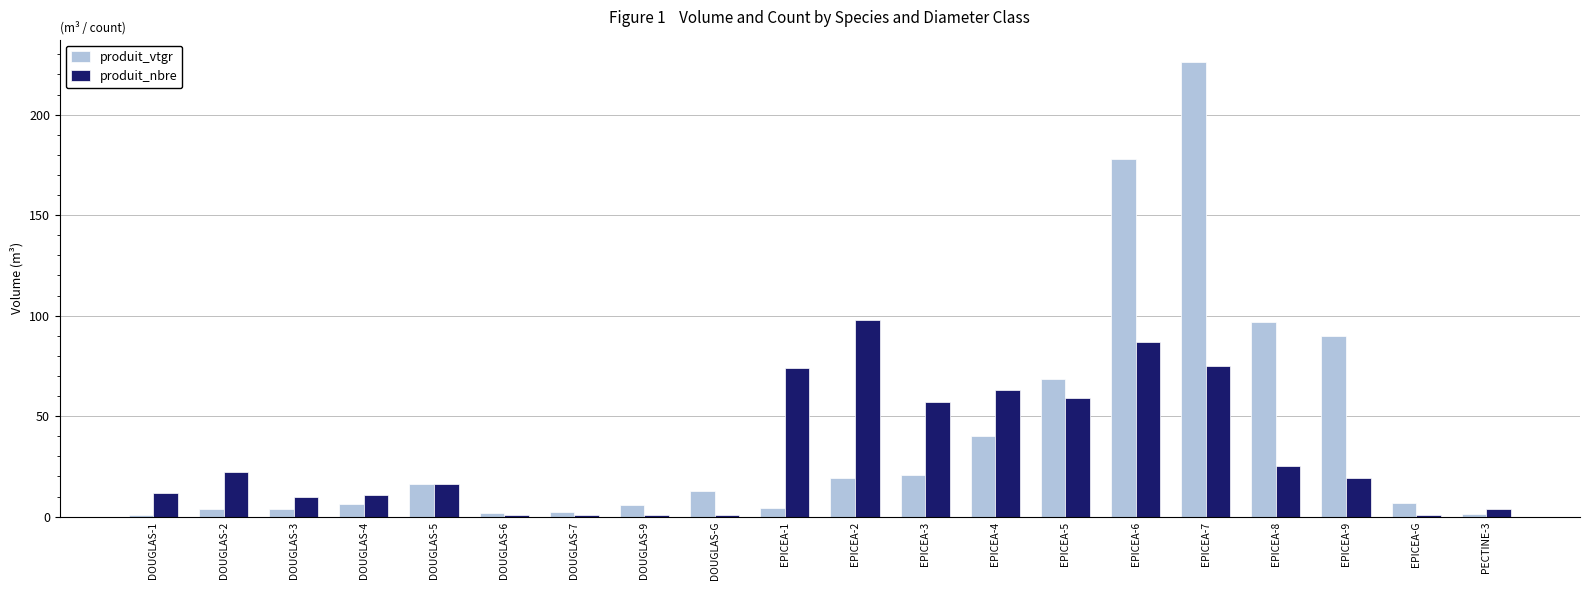

What is the approximate value of produit_vtgr at DOUGLAS-G?

12.5